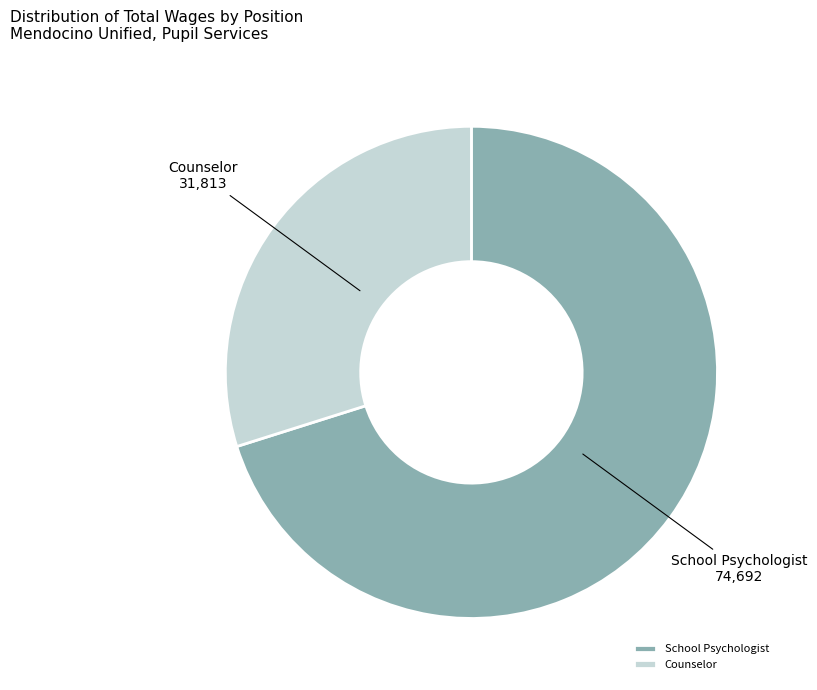

Between Counselor and School Psychologist, which is larger?

School Psychologist